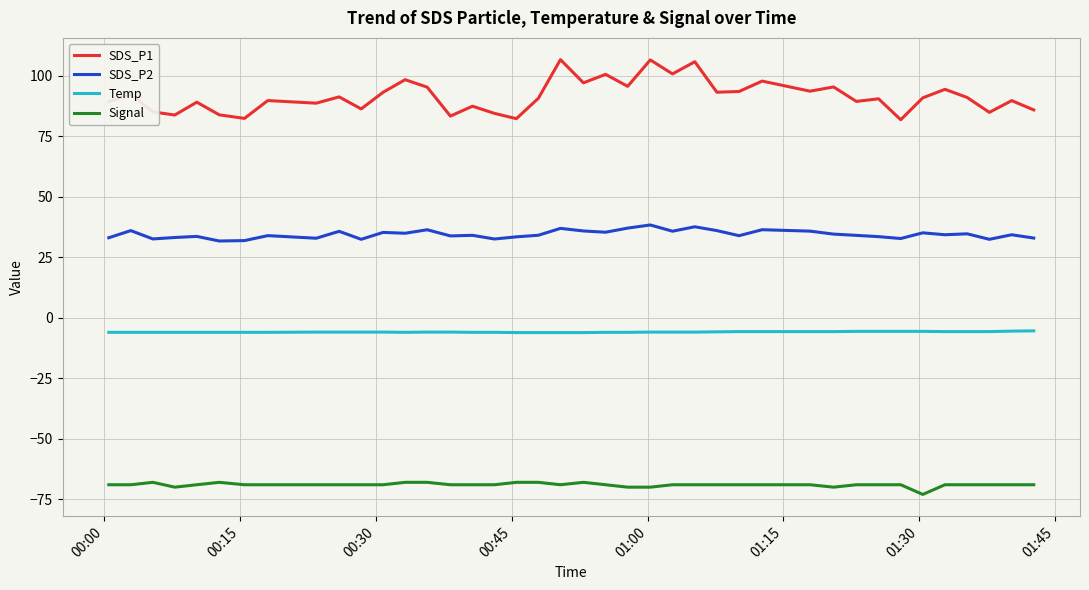

Which series has the widest spread of values?

SDS_P1